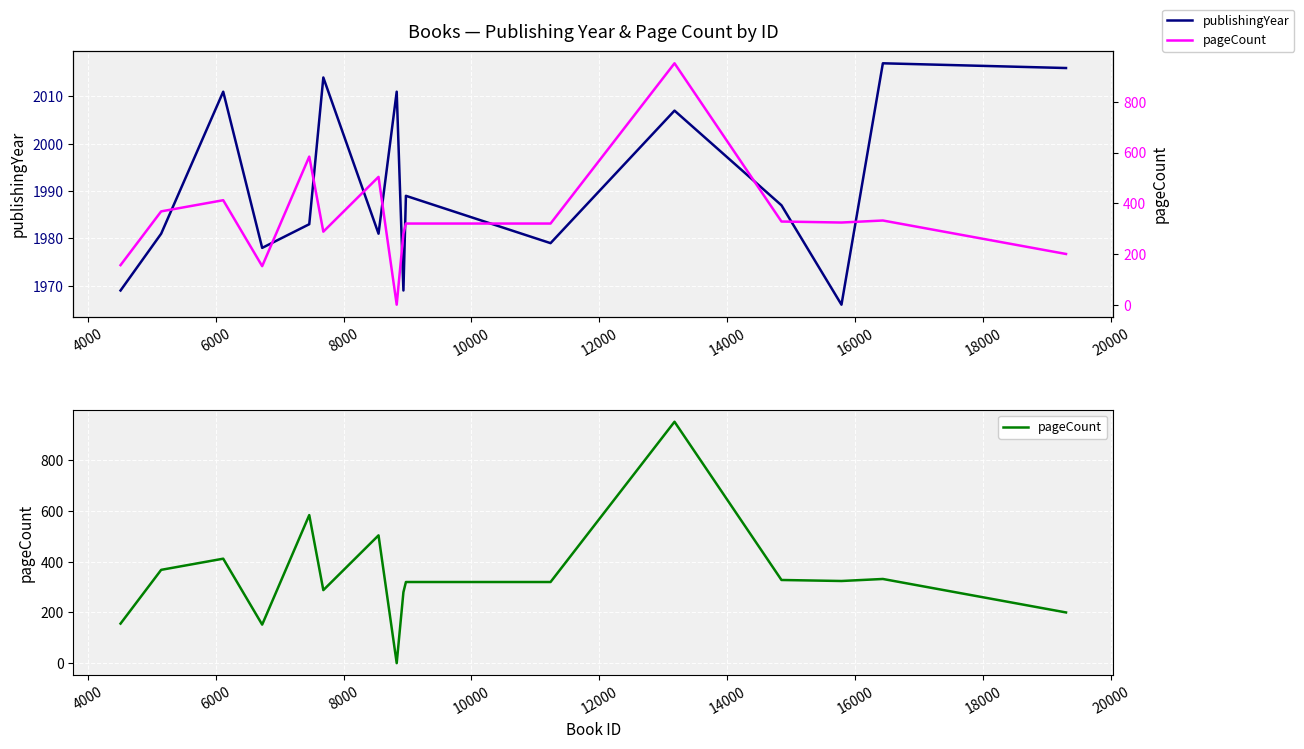

Is this an area chart (filled region under the line)?

No